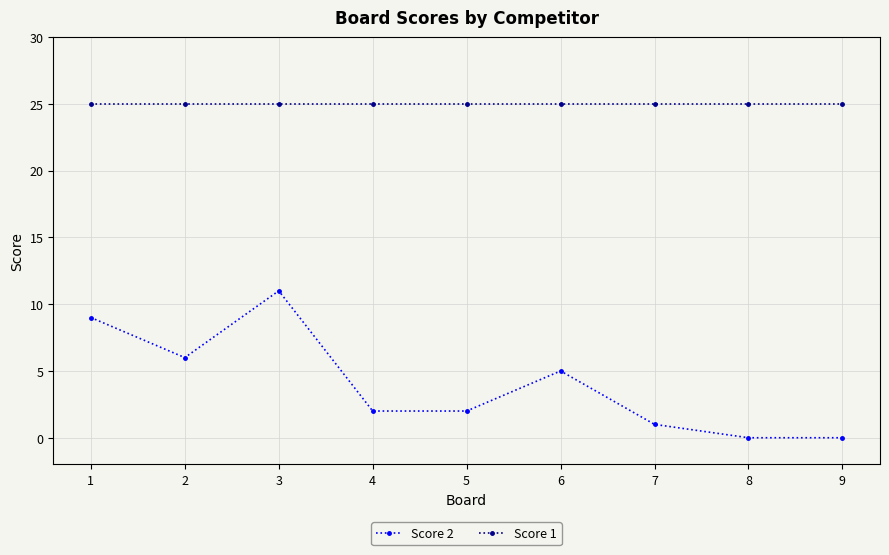

True or false: Score 2 and Score 1 cross at least once.

False